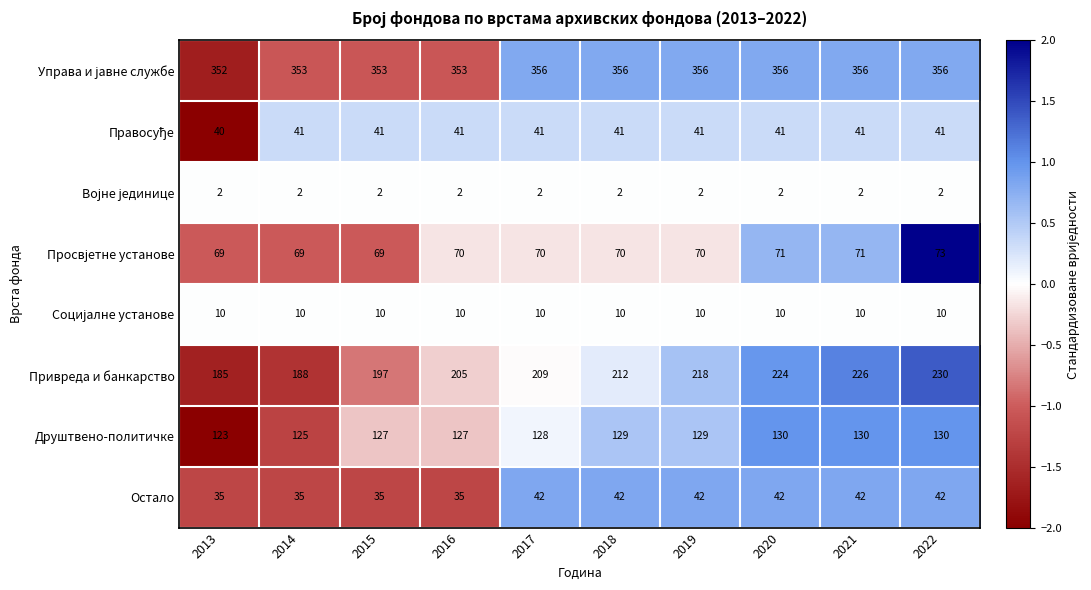

What is the spread (max minus min) of values at 2021?

354